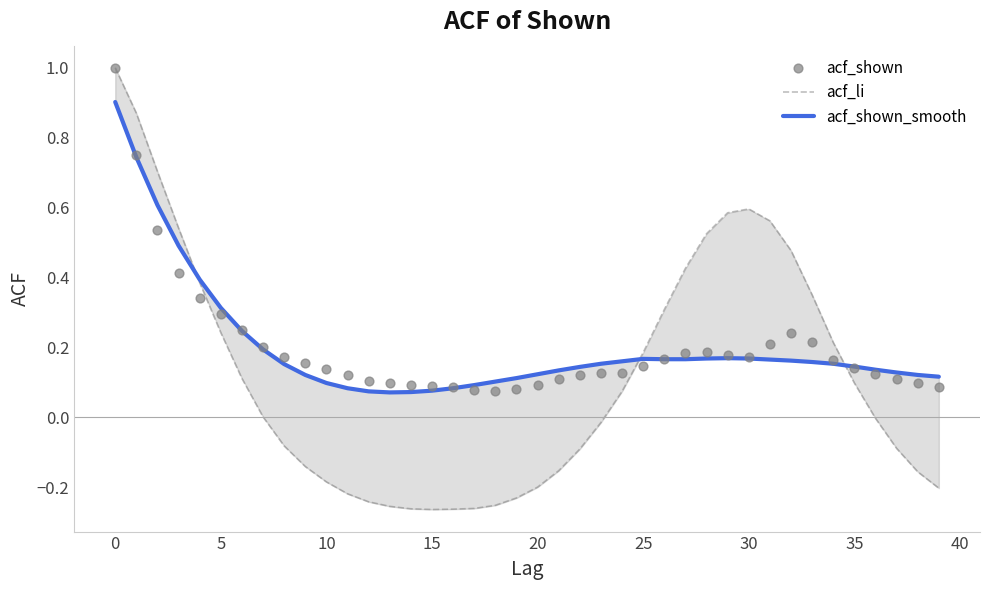

Which series contains the highest Y value?

acf_li